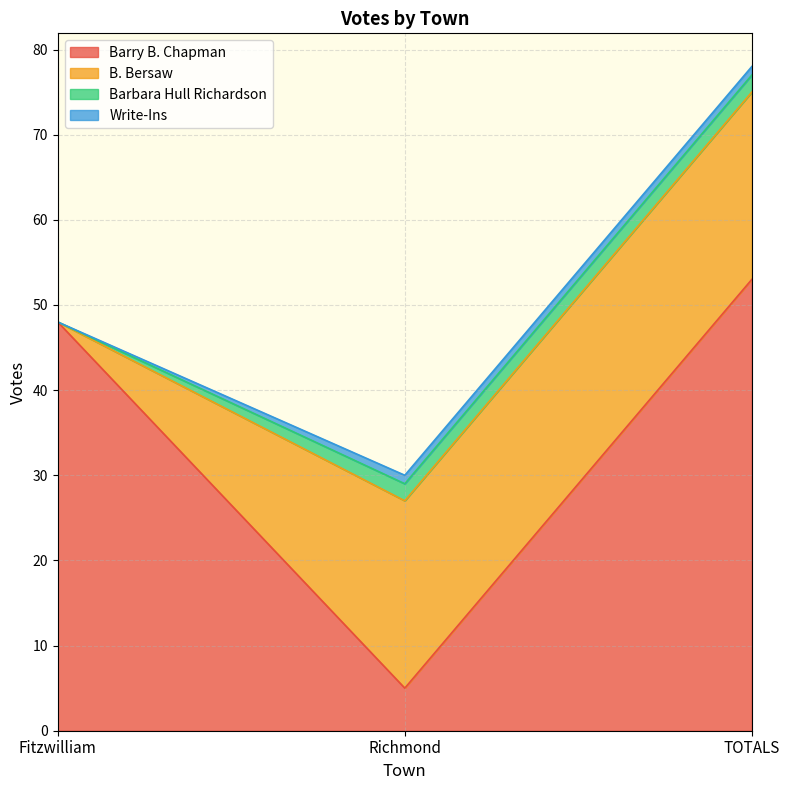

Does the chart display data point markers on the line(s)?

No